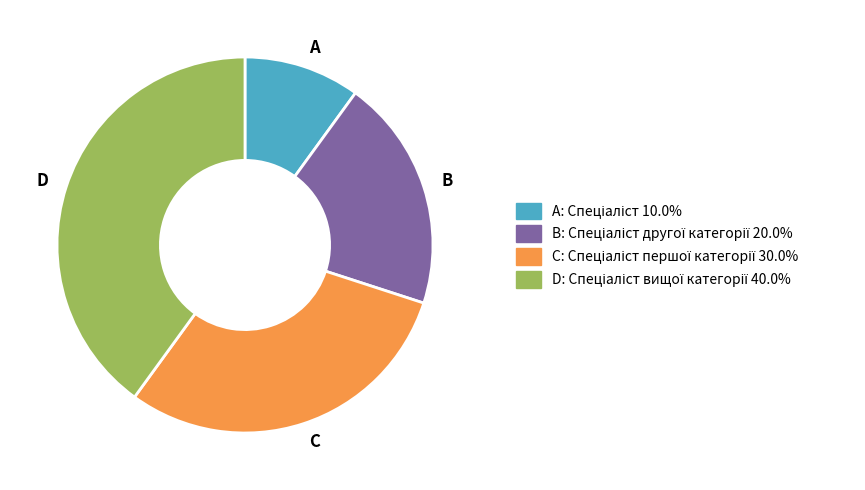

What is the ratio of the value at D to the value at C?

1.3